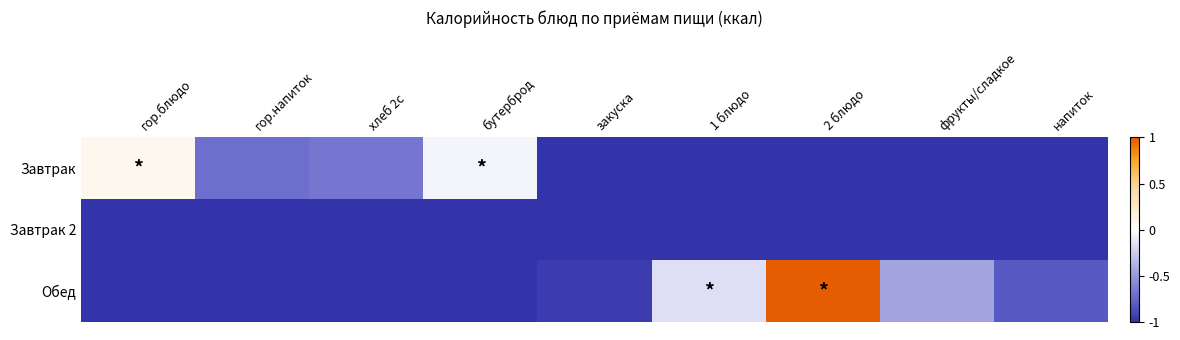

Which series has the largest total across all categories?

Обед